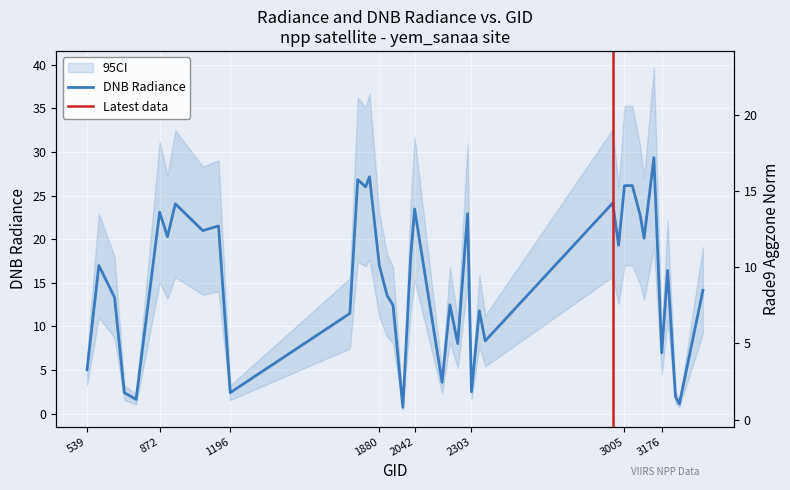

List the series in order of their overall mean, lowest first.

rade9_aggzone_norm, dnbrad